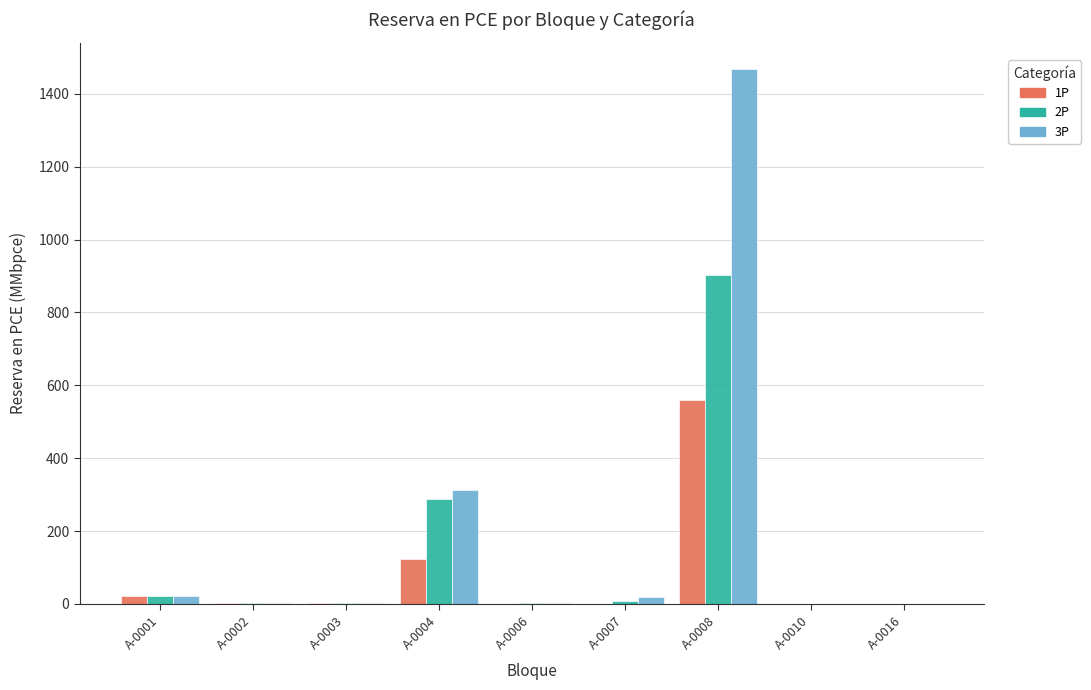

What is the sum of all 1P values?

712.3